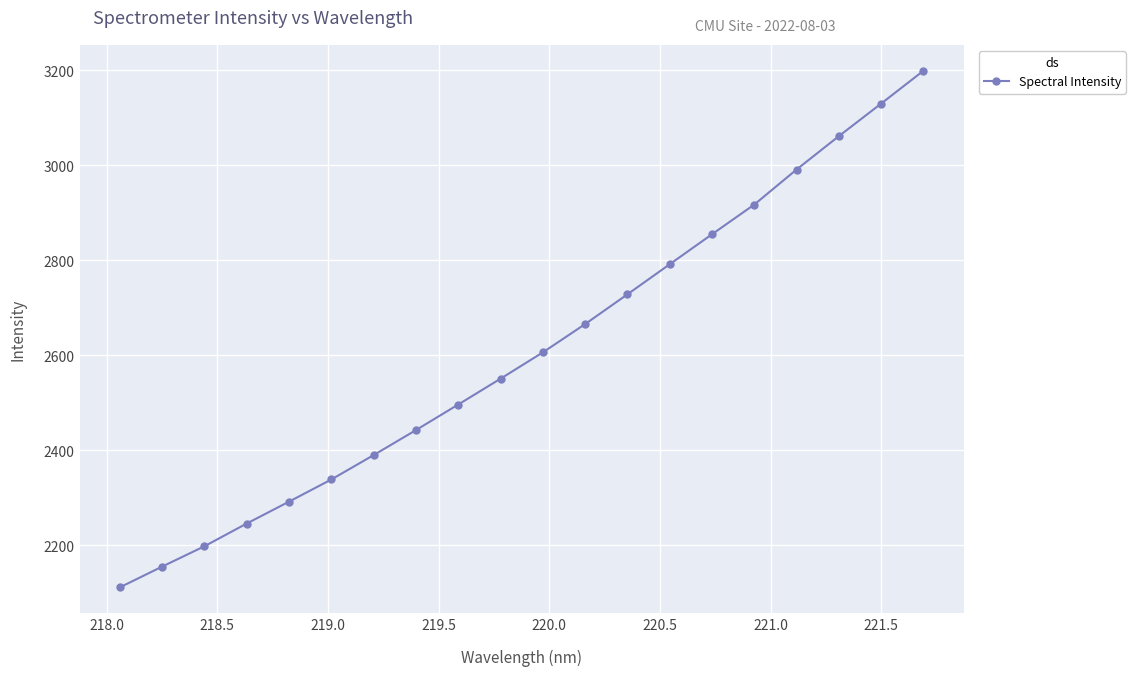

True or false: the data has more than 0 interior local peaks.

False